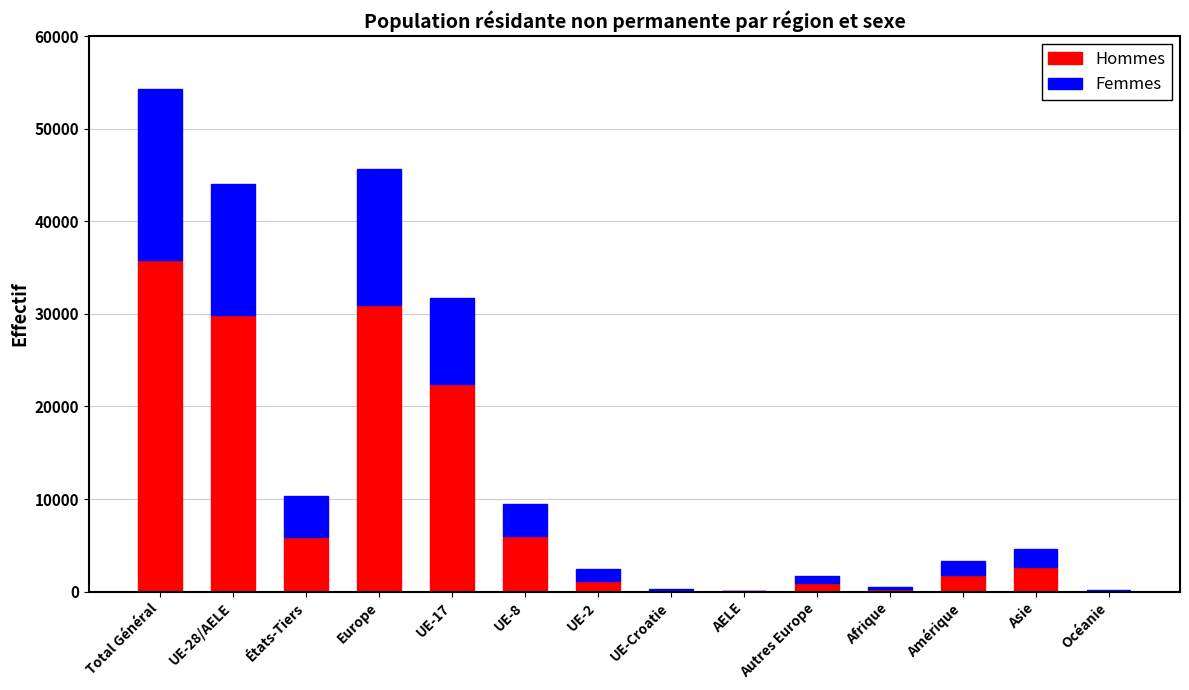

Are the bars horizontal?

No